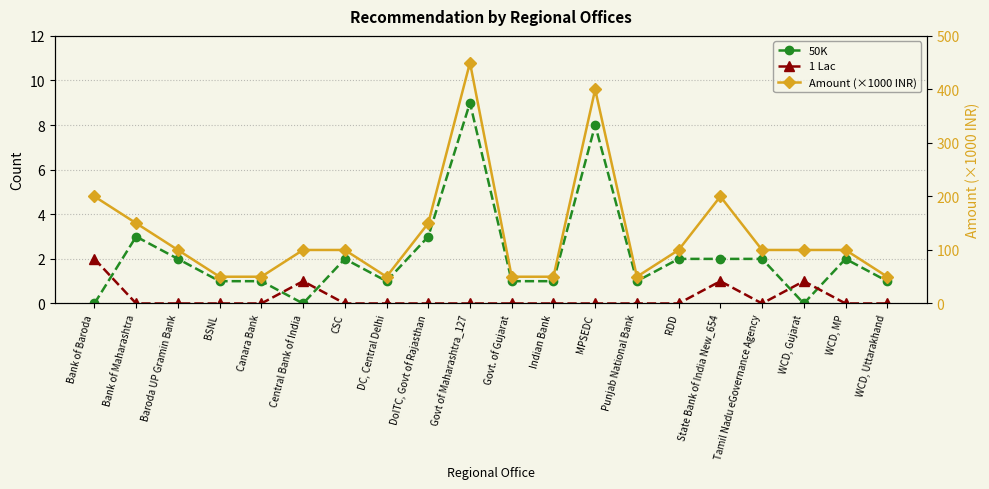

Between Govt of Maharashtra_127 and MPSEDC, which series saw the biggest shift?

Amount (×1000 INR)